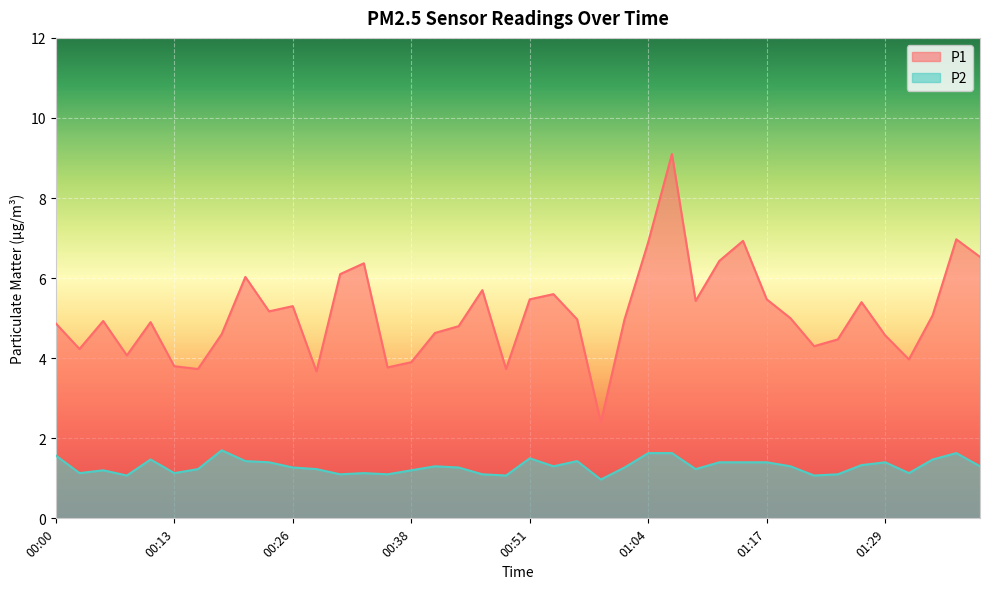

What is the average value of the P1 series?

5.1